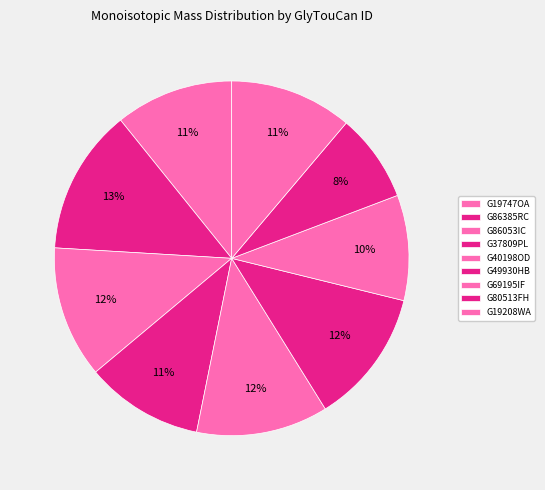

Is it true that G19208WA is 11% of the pie?

True